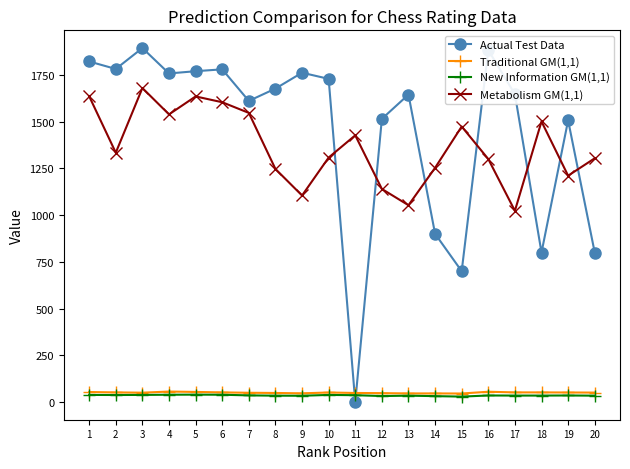

Is this an area chart (filled region under the line)?

No